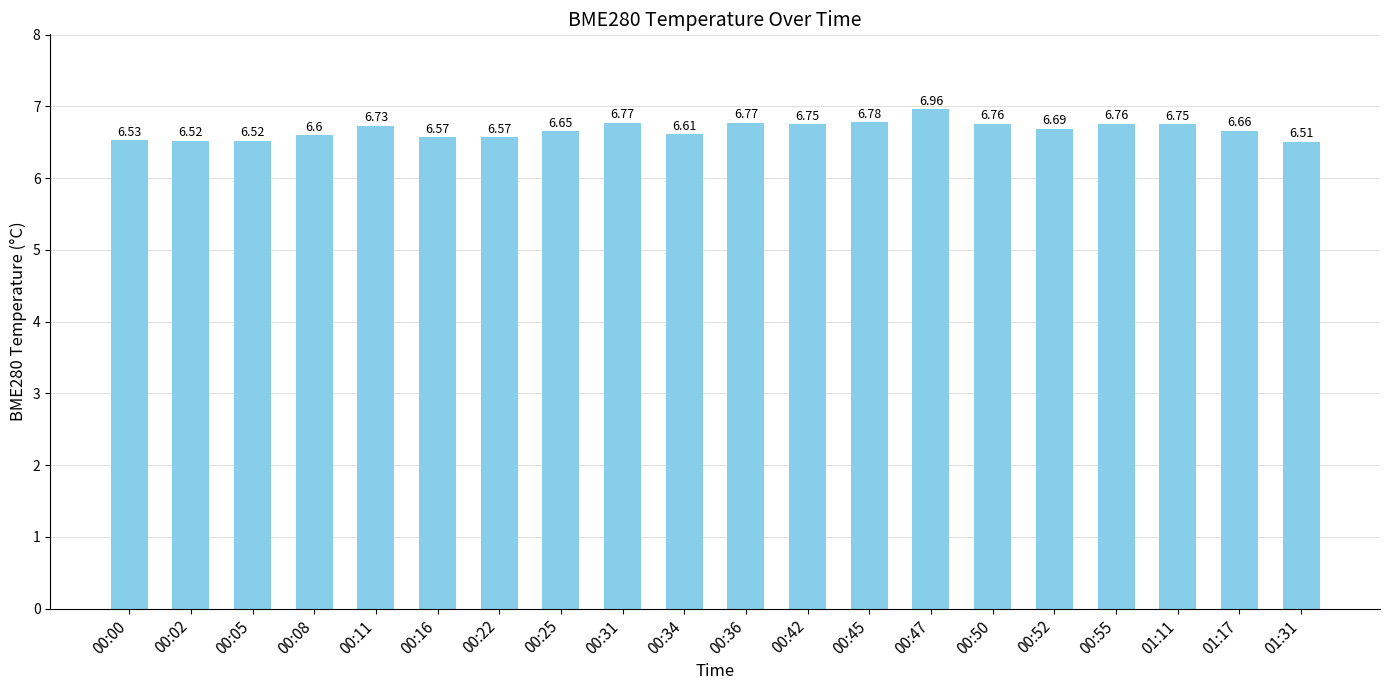

What is the sum of all values?

133.5